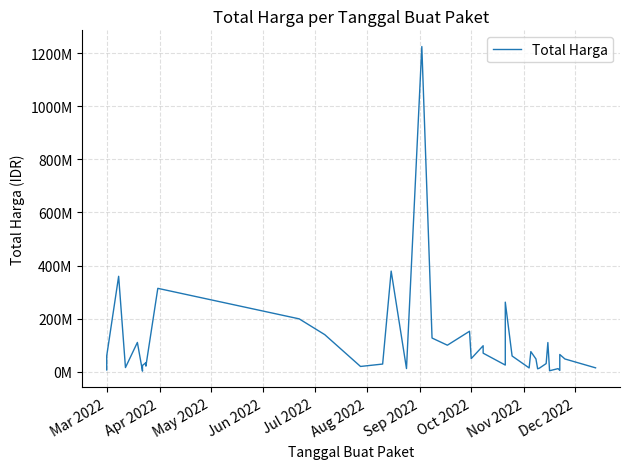

What is the minimum value shown in the chart?

2395750